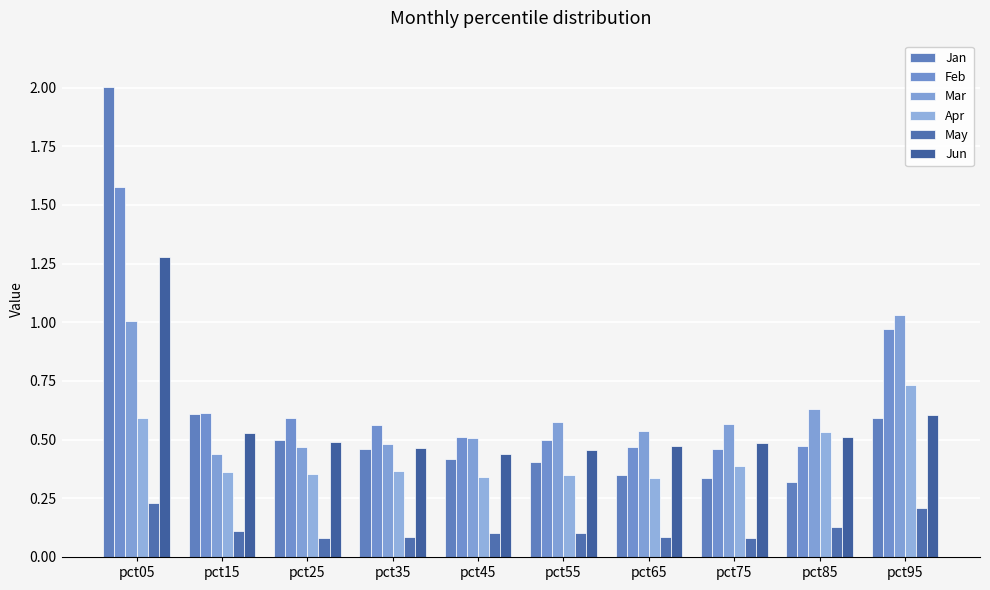

How many groups of bars are there?

10